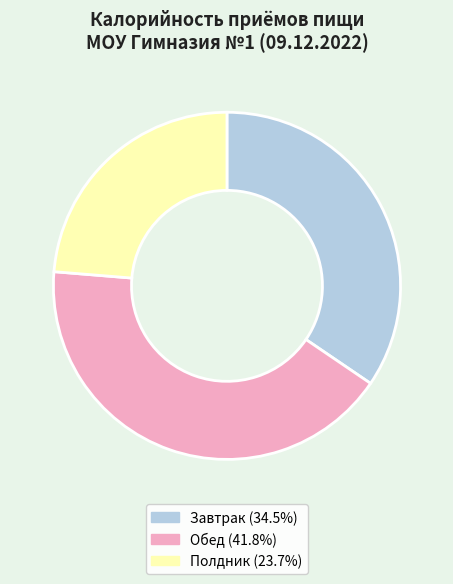

How many slices are in this pie chart?

3